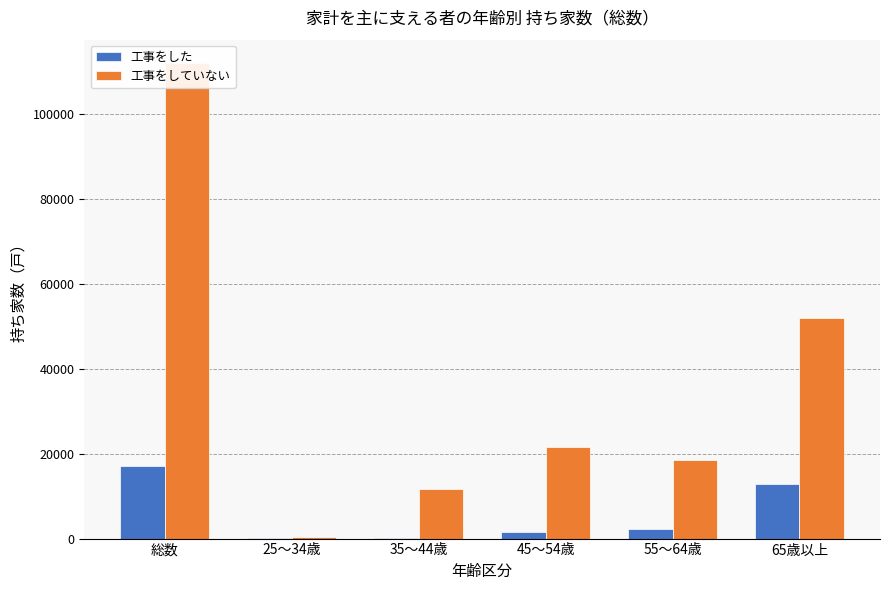

What position from the left is 55～64歳?

5